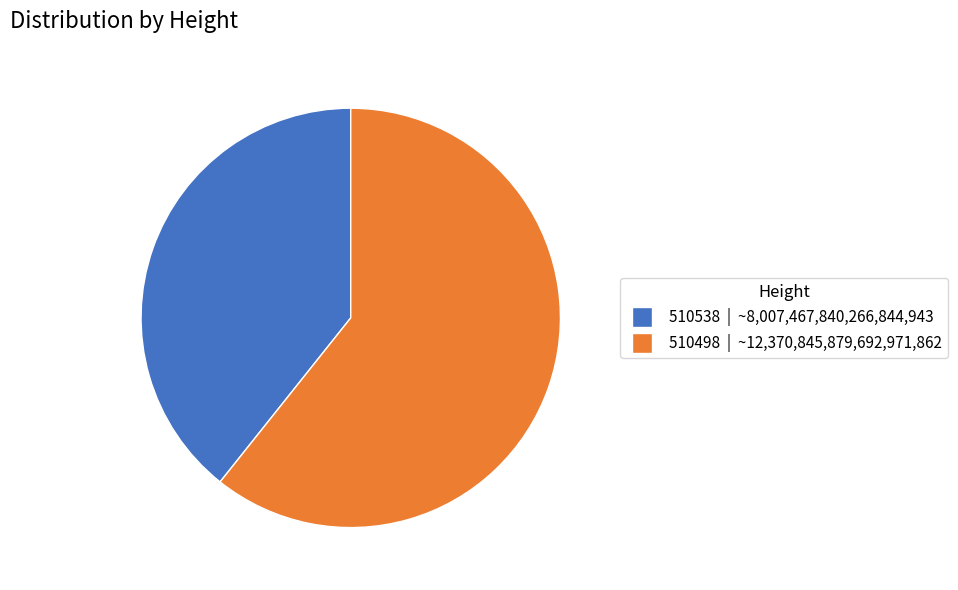

Is it true that 510498 is 61% of the pie?

True